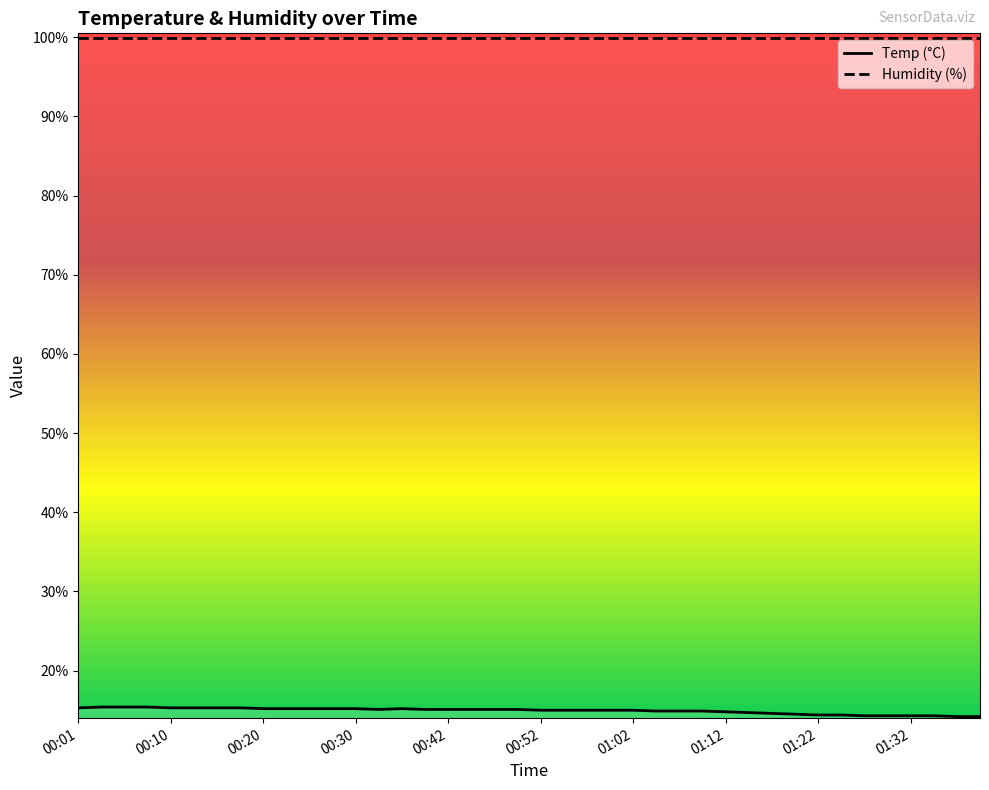

Is the value of Humidity at 00:01 greater than the value of Temp at 37?

Yes